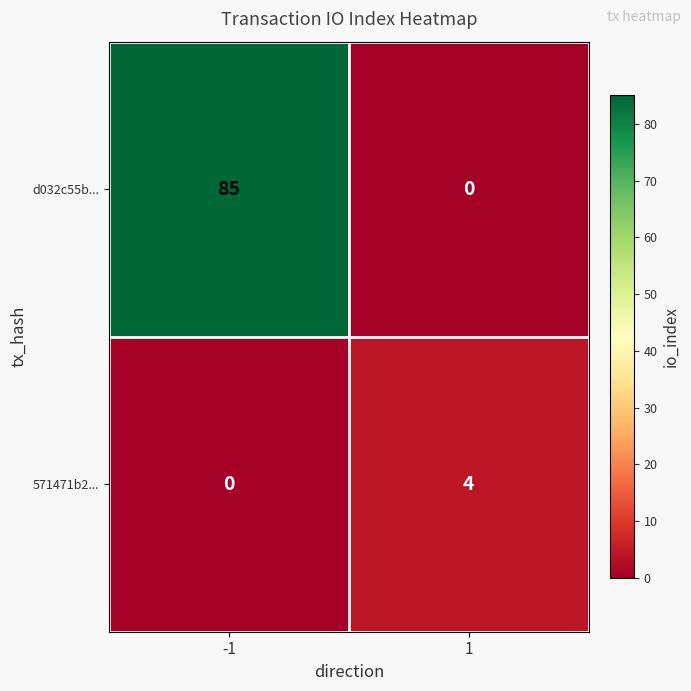

Reading left to right, list all the values displayed in this chart.

d032c55b...: 85	0
571471b2...: 0	4